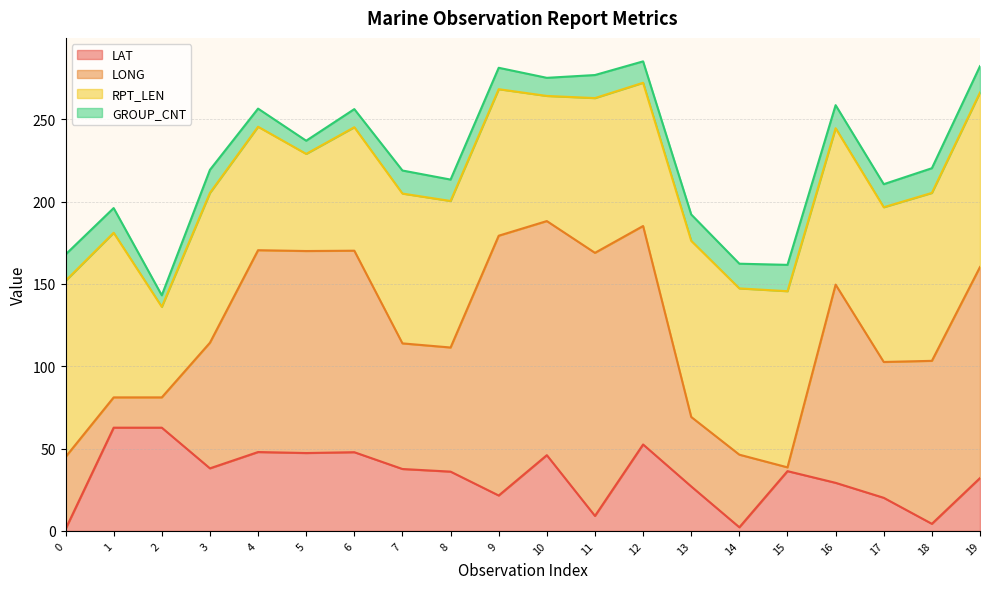

How many data points in RPT_LEN are above 94?

8